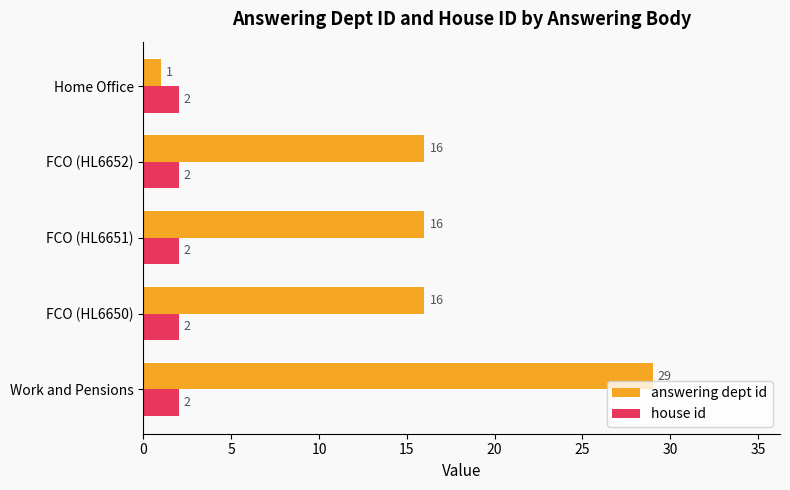

How many values in the answering dept id series are below 16?

1